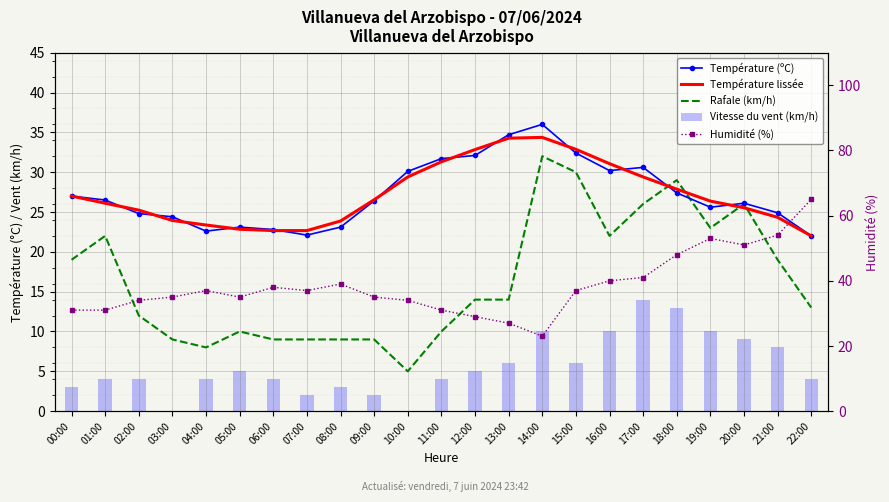

What is the highest value of the Température (ºC) series?

36.0